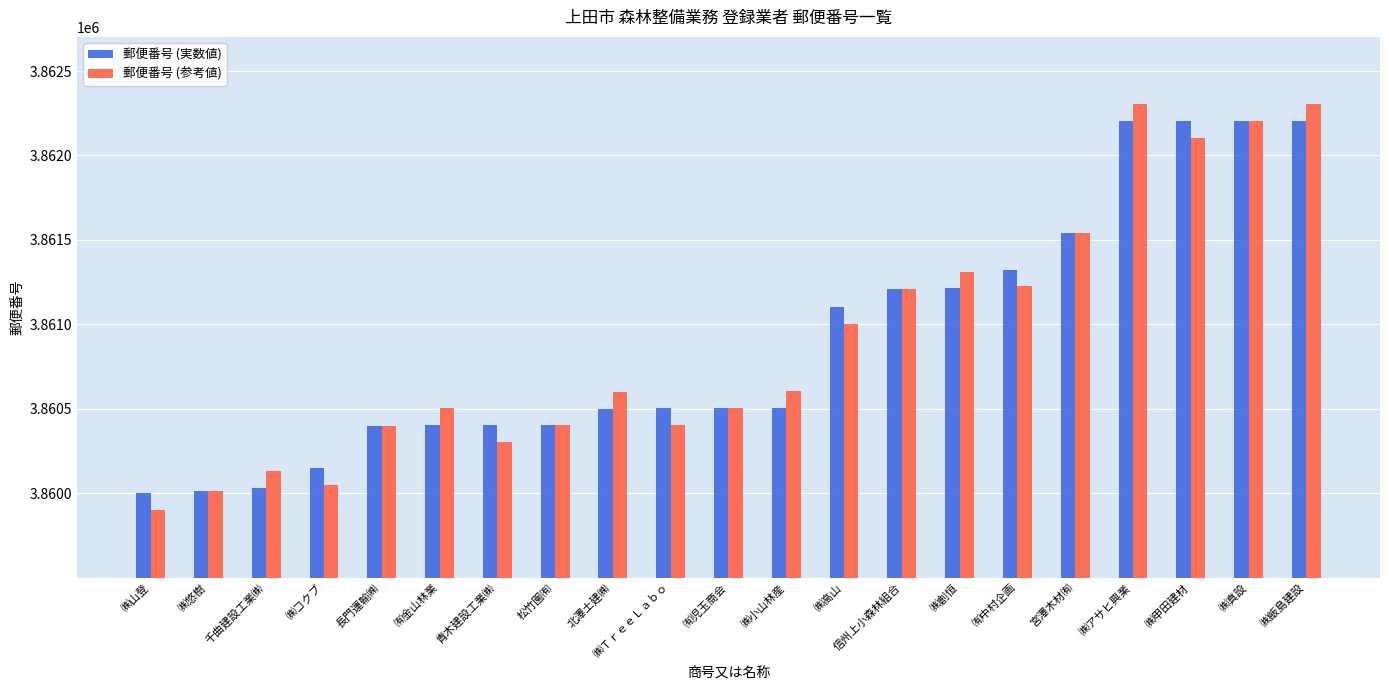

What is the difference between the highest and lowest values at ㈱コクブ?

100